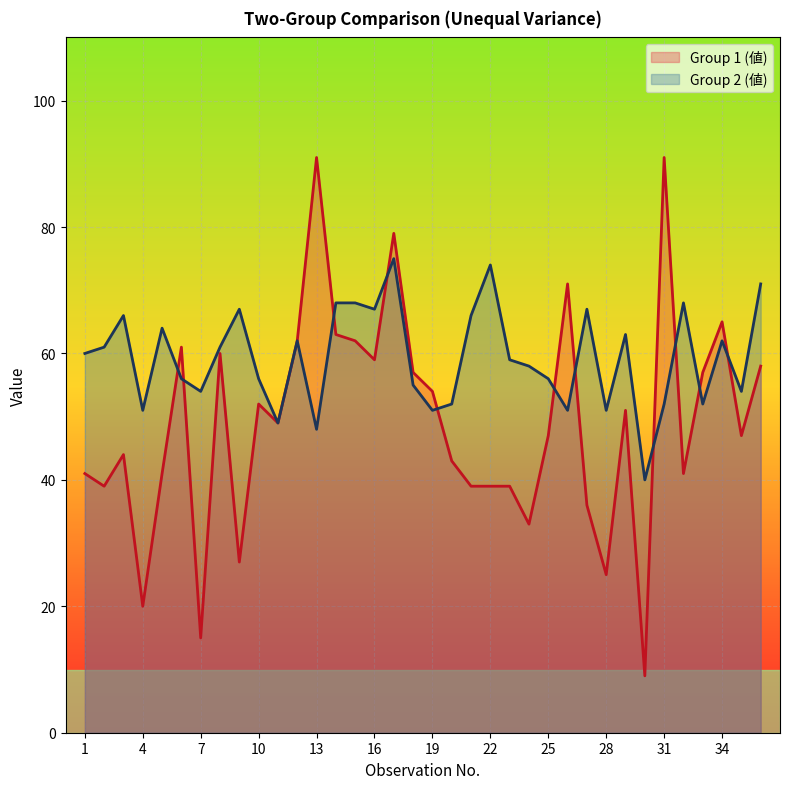

Is the value of Group 2 (値) at 13 greater than the value of Group 1 (値) at 22?

Yes